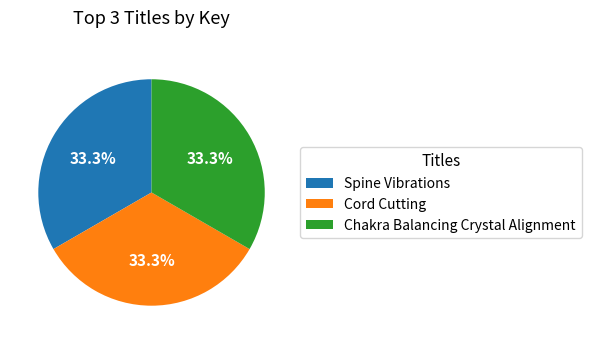

What is the ratio of the value at Spine Vibrations to the value at Chakra Balancing Crystal Alignment?

1.0